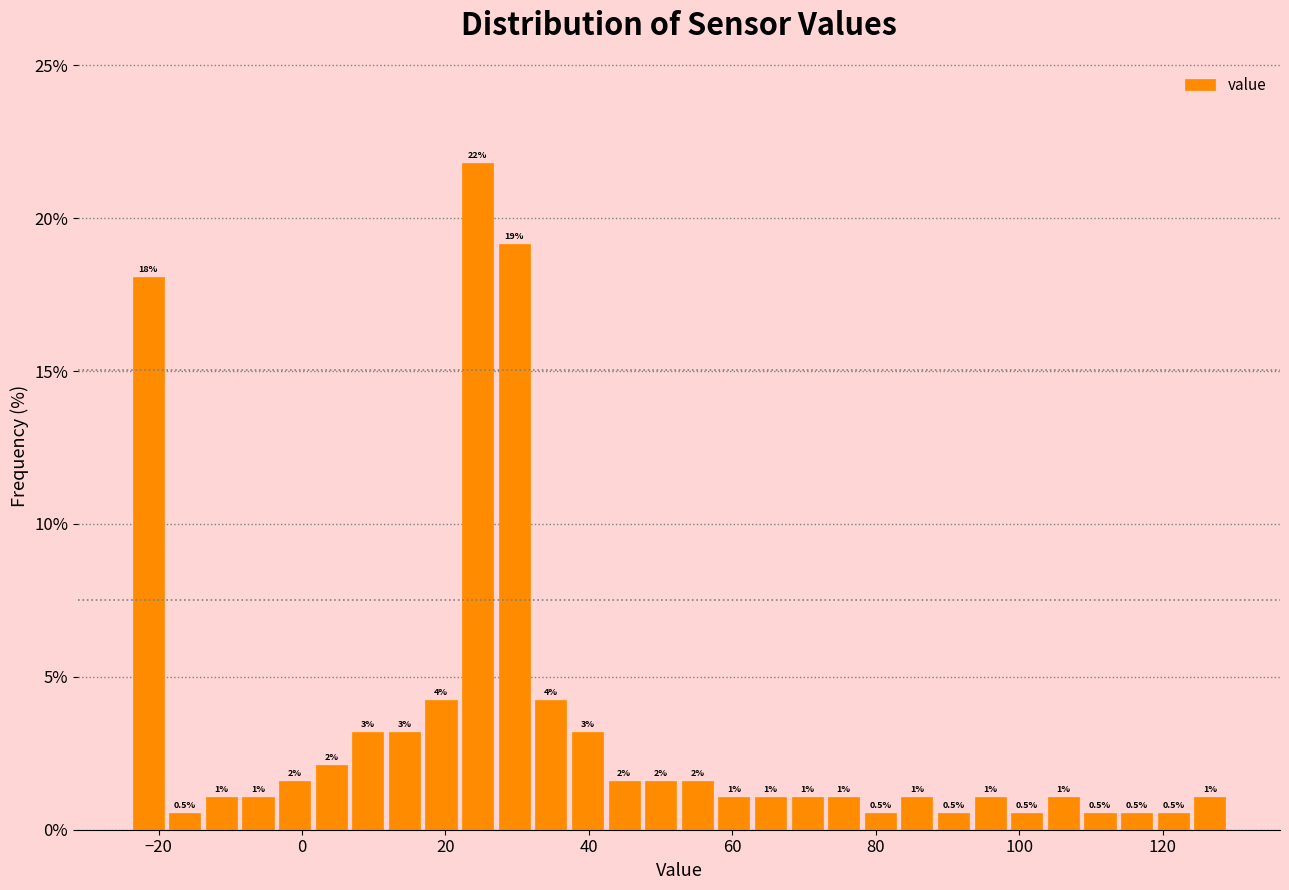

Around what value on the x-axis is the tallest bar? Give the approximate position of its centre, as read against the axis.

24